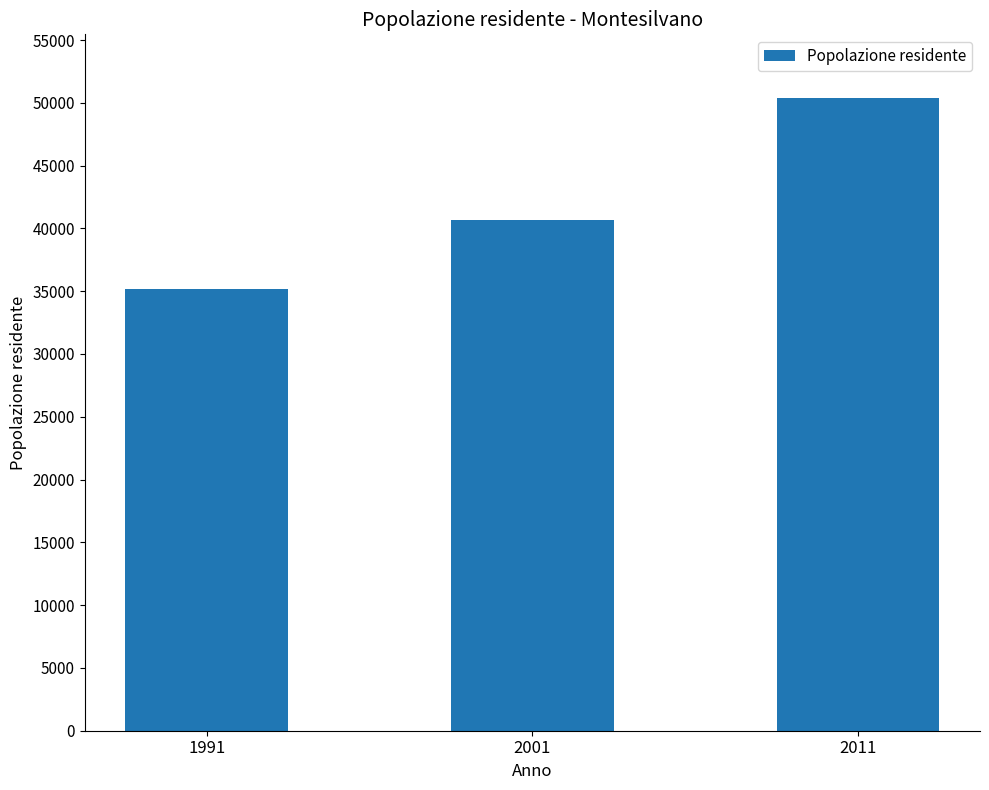

What is the difference between the values at 1991 and 2001?

5547